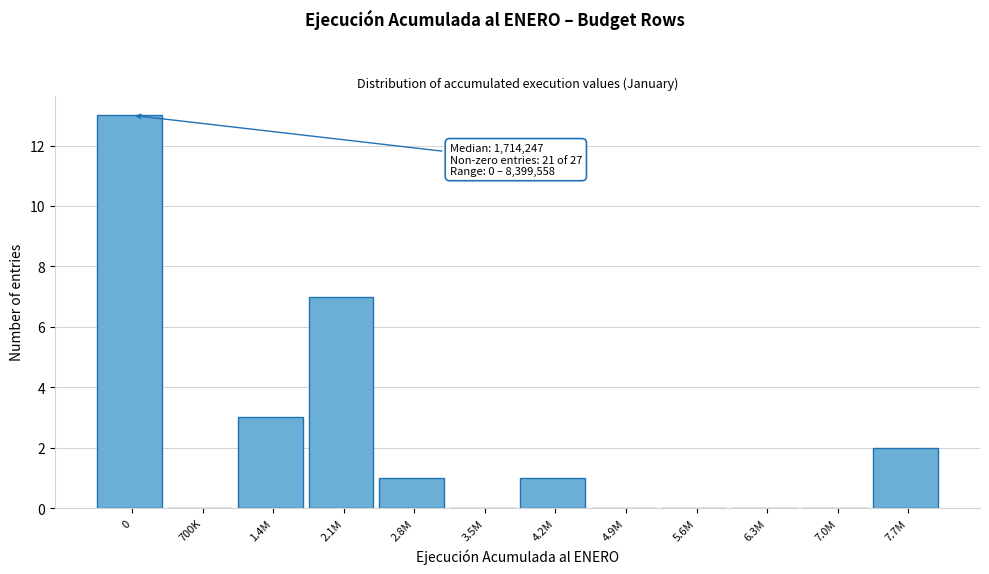

What is the change in value from 0 to 2.1M?

-6